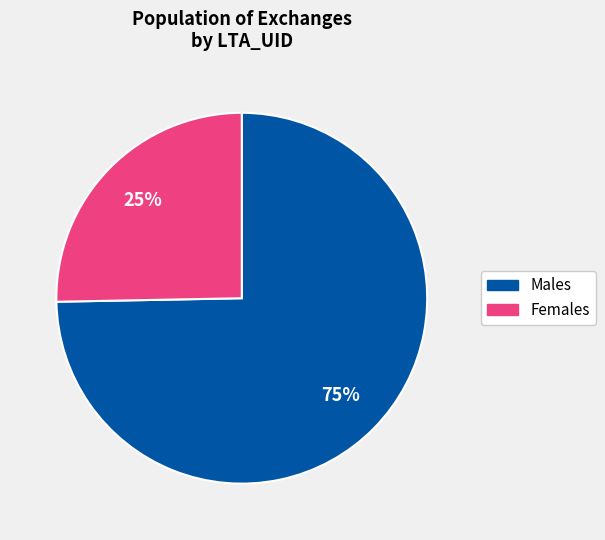

To the nearest percent, what is the average slice percentage?

50%